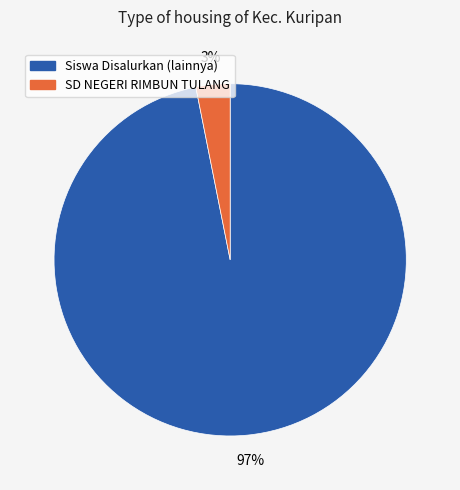

To the nearest percent, what is the difference between the largest and smallest slice percentages?

94%